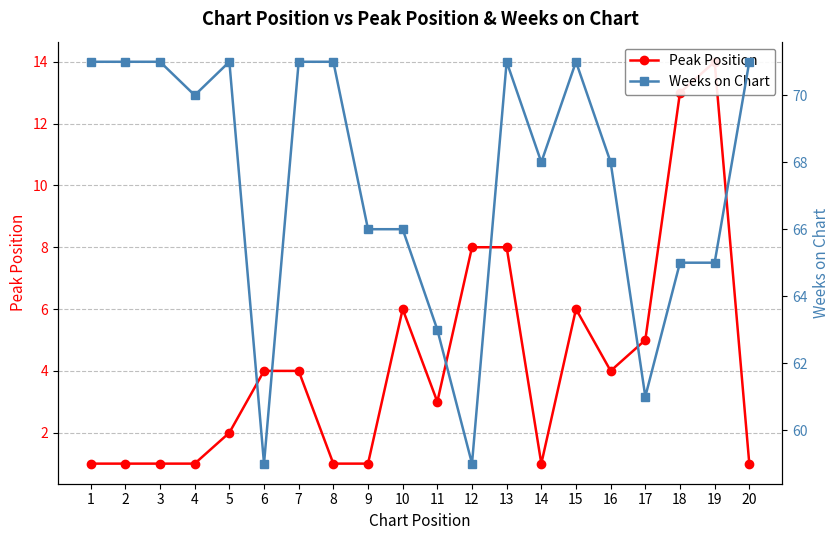

True or false: Peak Position and Weeks on Chart intersect in this chart.

False